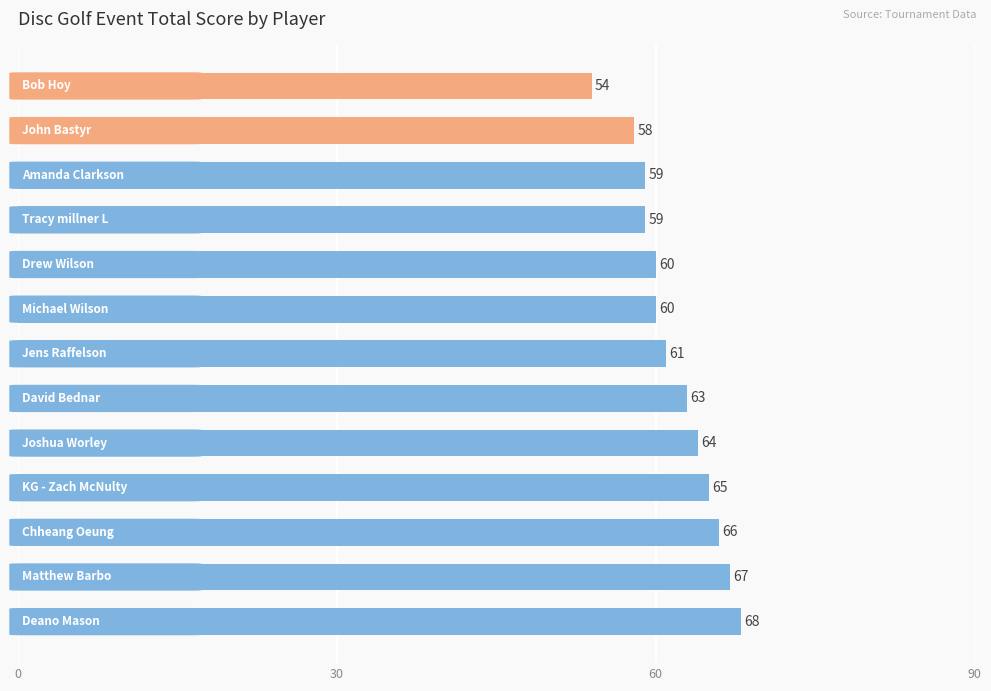

Does the chart contain stacked bars?

No